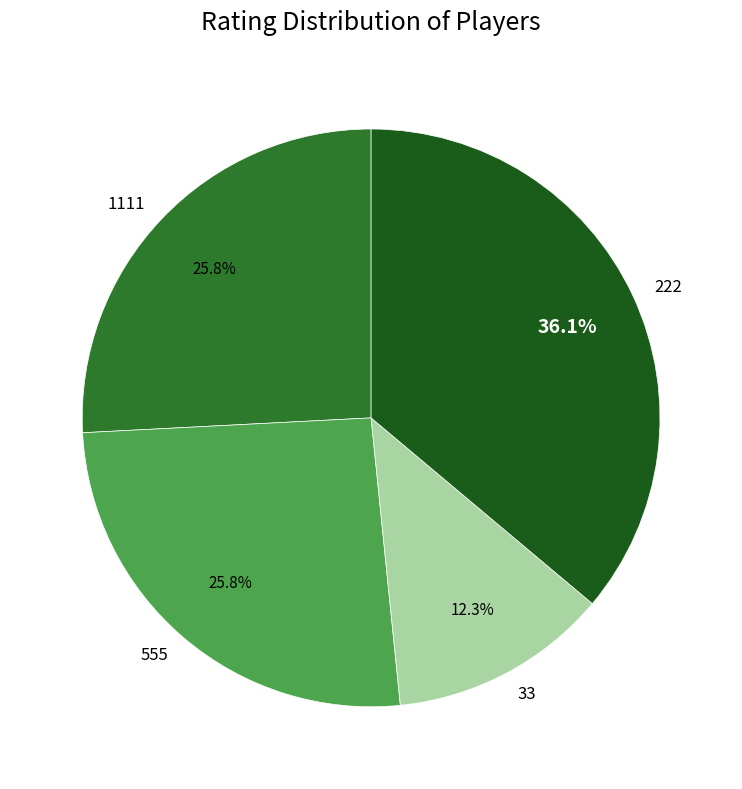

Count the number of slices in the pie.

4